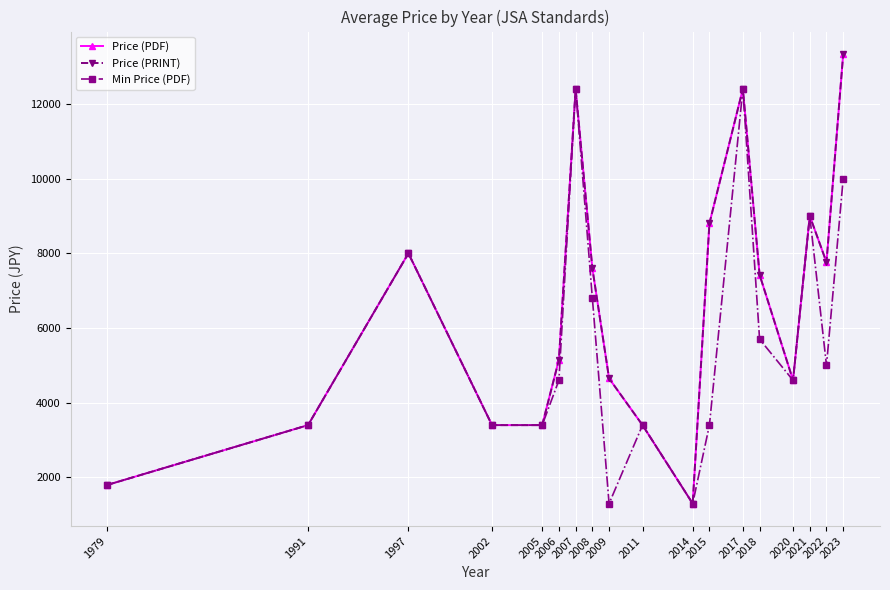

True or false: Price (PDF) and Min Price (PDF) intersect in this chart.

False